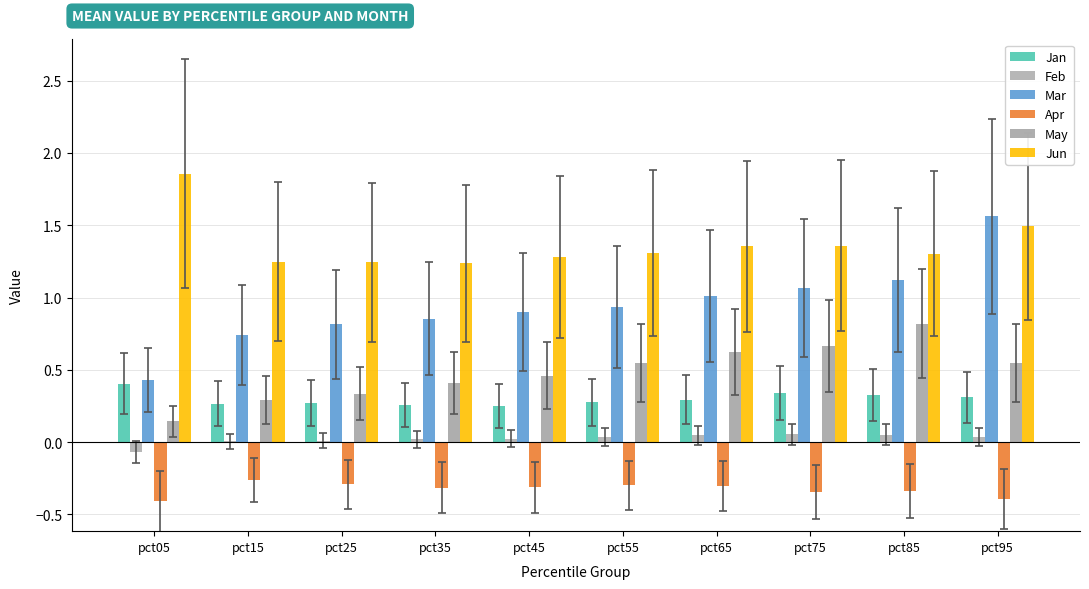

What is the sum of the Mar values at pct15 and pct65?

1.8